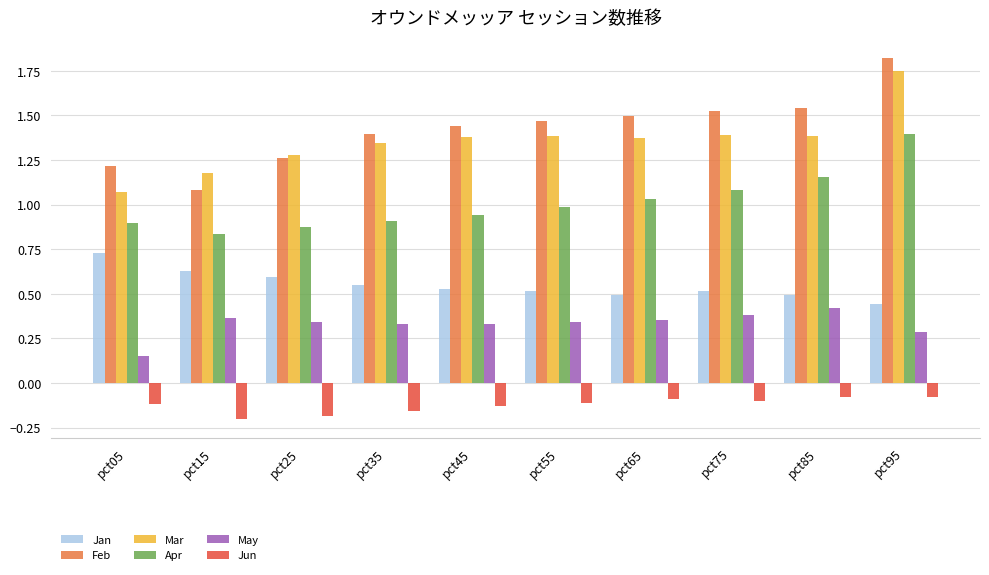

Rank the series at pct65 from highest to lowest value.

Feb, Mar, Apr, Jan, May, Jun